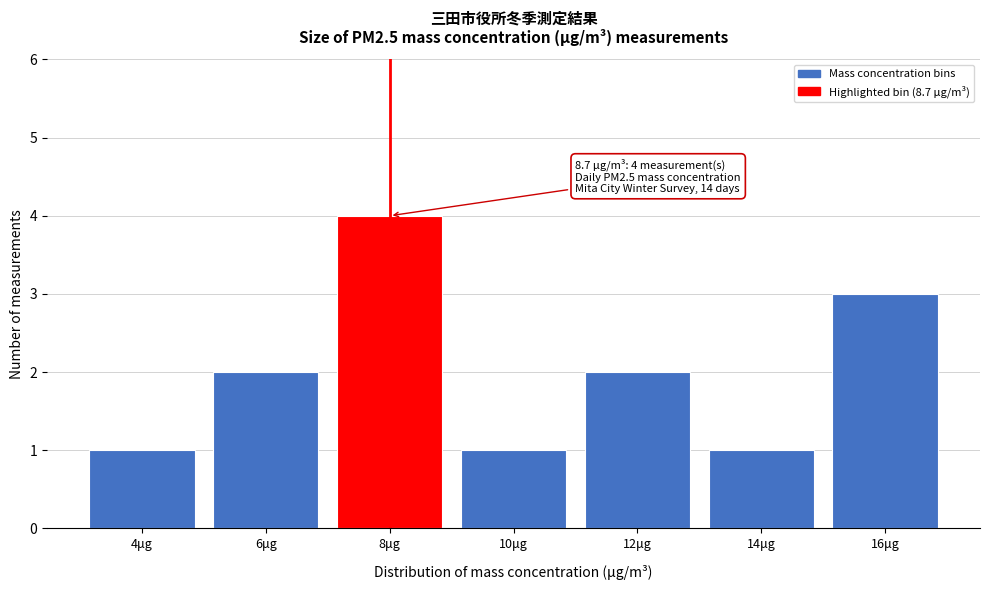

Reading left to right, list all the values displayed in this chart.

1	2	4	1	2	1	3